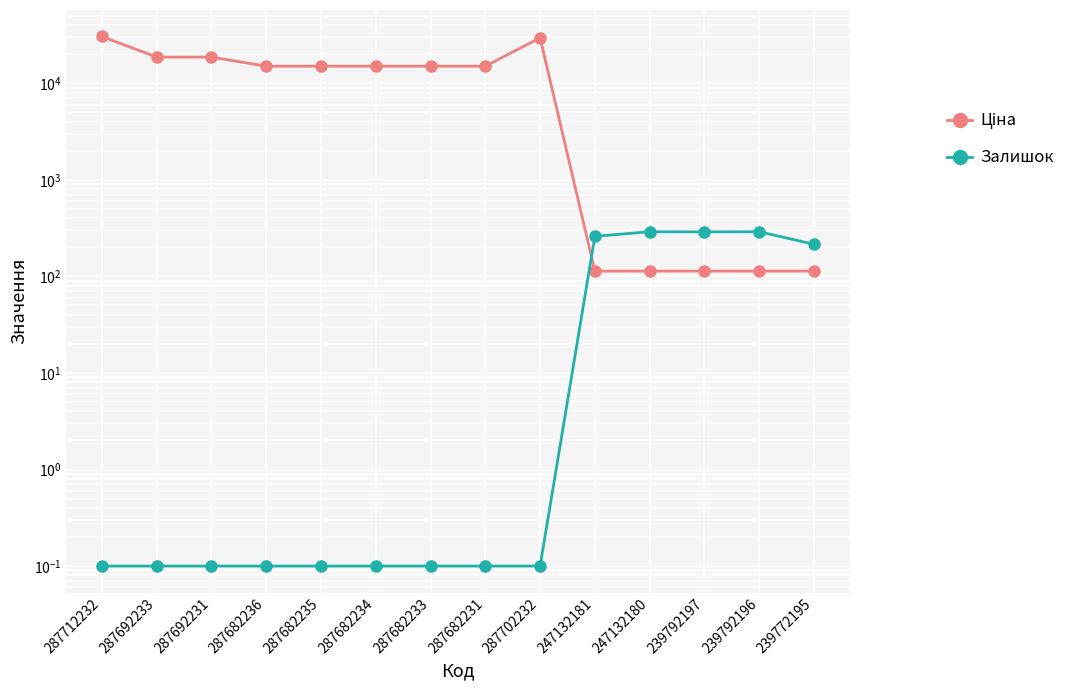

How many series are shown in this chart?

2